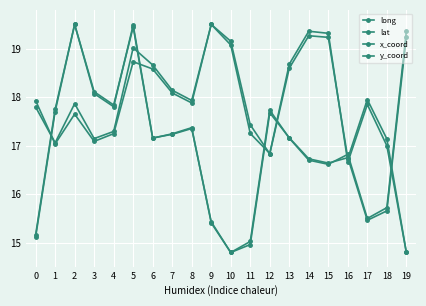

How many values in the y_coord series exceed 17?

11